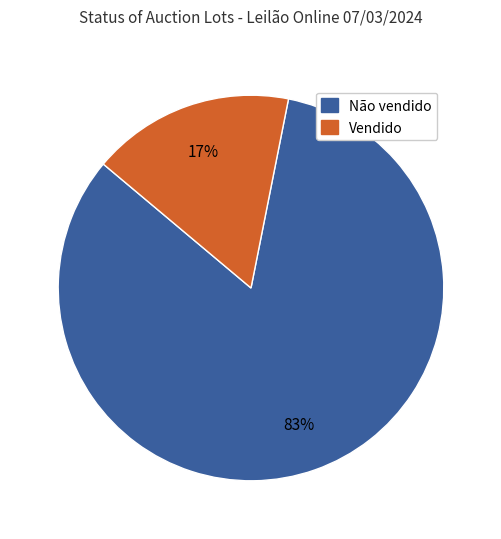

Which category has the smallest portion of the pie?

Vendido